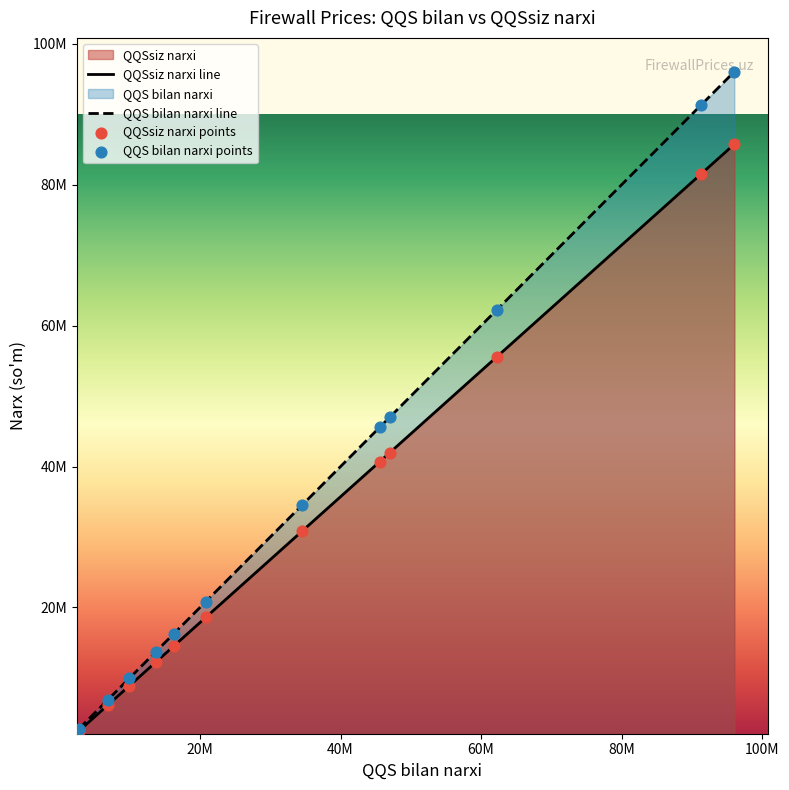

Which series has the widest spread of Y values?

QQS bilan narxi